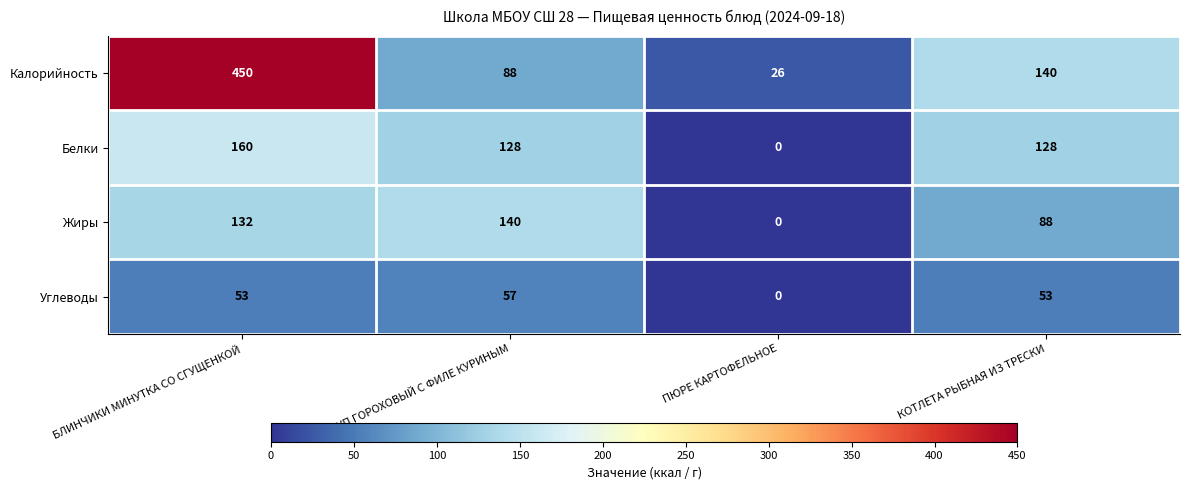

Which series has the widest spread of values?

Калорийность